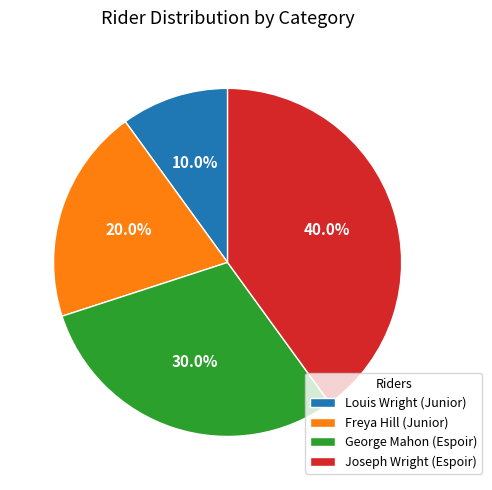

True or false: George Mahon (Espoir) accounts for 30% of the total.

True